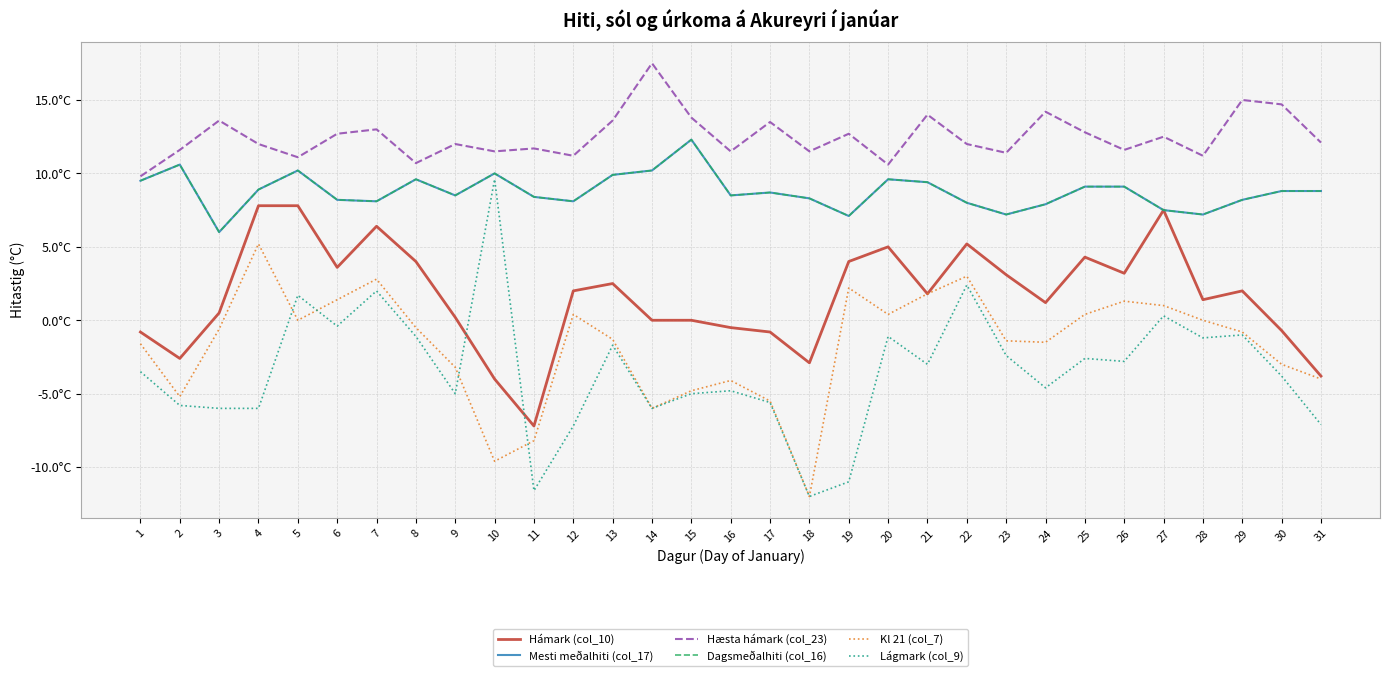

At which label is Kl 21 (col_7) closest to -3?

30